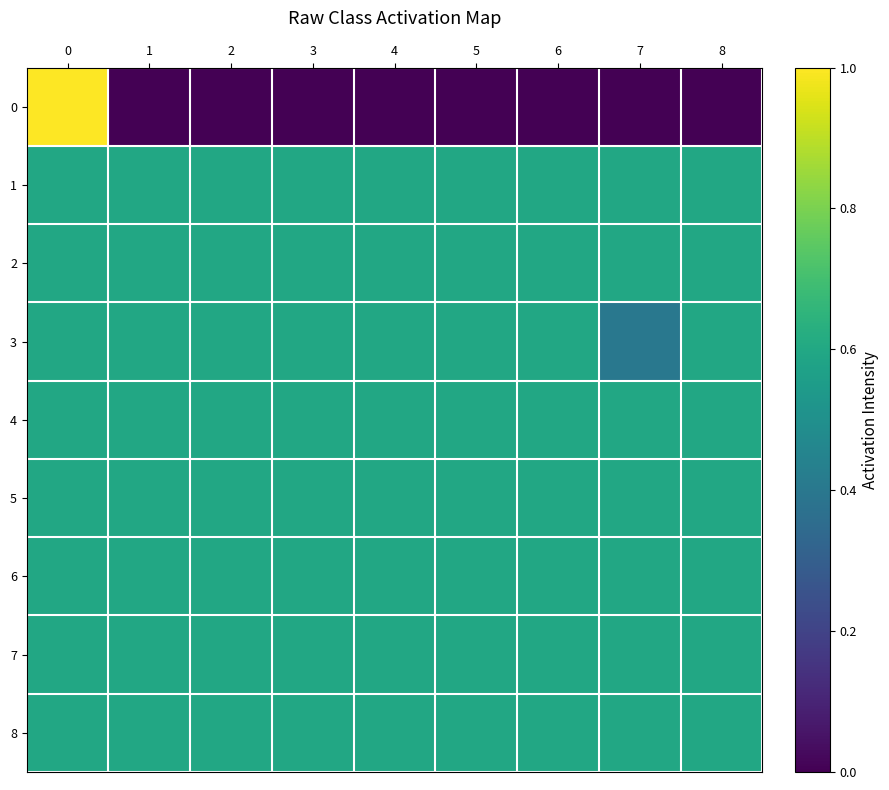

Reading left to right, list all the values displayed in this chart.

0: 0=1.0	1=0.0	2=0.0	3=0.0	4=0.0	5=0.0	6=0.0	7=0.0	8=0.0
1: 0=0.6	1=0.6	2=0.6	3=0.6	4=0.6	5=0.6	6=0.6	7=0.6	8=0.6
2: 0=0.6	1=0.6	2=0.6	3=0.6	4=0.6	5=0.6	6=0.6	7=0.6	8=0.6
3: 0=0.6	1=0.6	2=0.6	3=0.6	4=0.6	5=0.6	6=0.6	7=0.4	8=0.6
4: 0=0.6	1=0.6	2=0.6	3=0.6	4=0.6	5=0.6	6=0.6	7=0.6	8=0.6
5: 0=0.6	1=0.6	2=0.6	3=0.6	4=0.6	5=0.6	6=0.6	7=0.6	8=0.6
6: 0=0.6	1=0.6	2=0.6	3=0.6	4=0.6	5=0.6	6=0.6	7=0.6	8=0.6
7: 0=0.6	1=0.6	2=0.6	3=0.6	4=0.6	5=0.6	6=0.6	7=0.6	8=0.6
8: 0=0.6	1=0.6	2=0.6	3=0.6	4=0.6	5=0.6	6=0.6	7=0.6	8=0.6